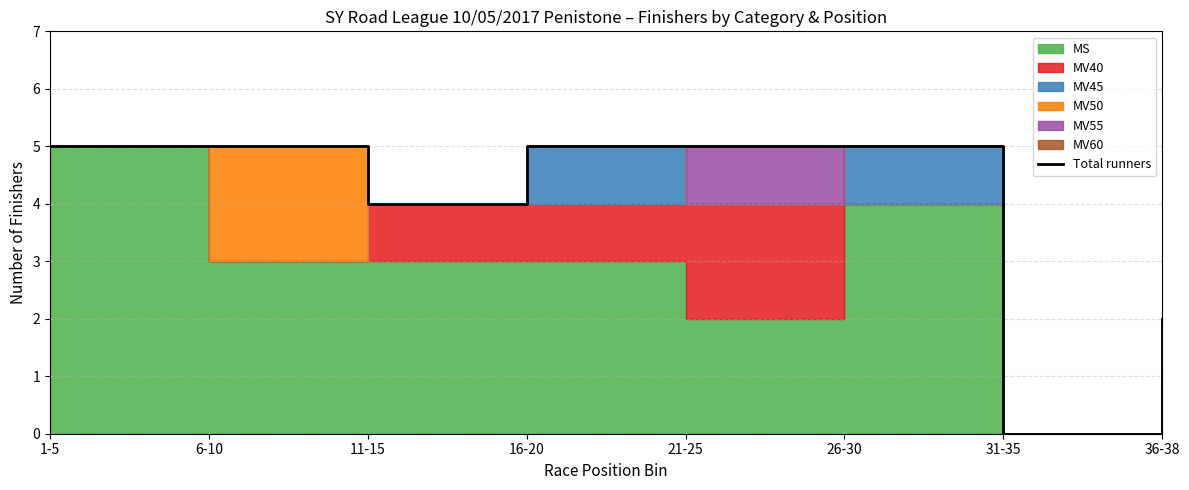

Count the number of categories in the chart.

8